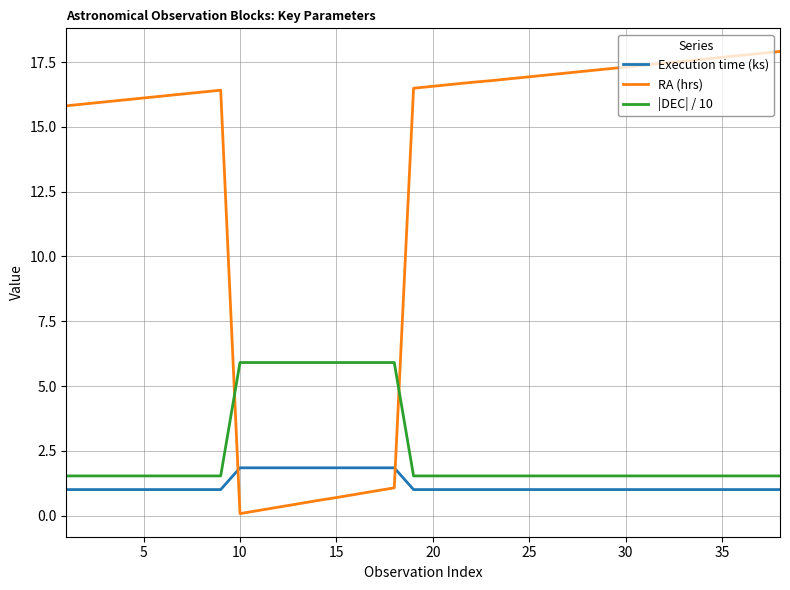

What is the average value of the RA (hrs) series?

13.0